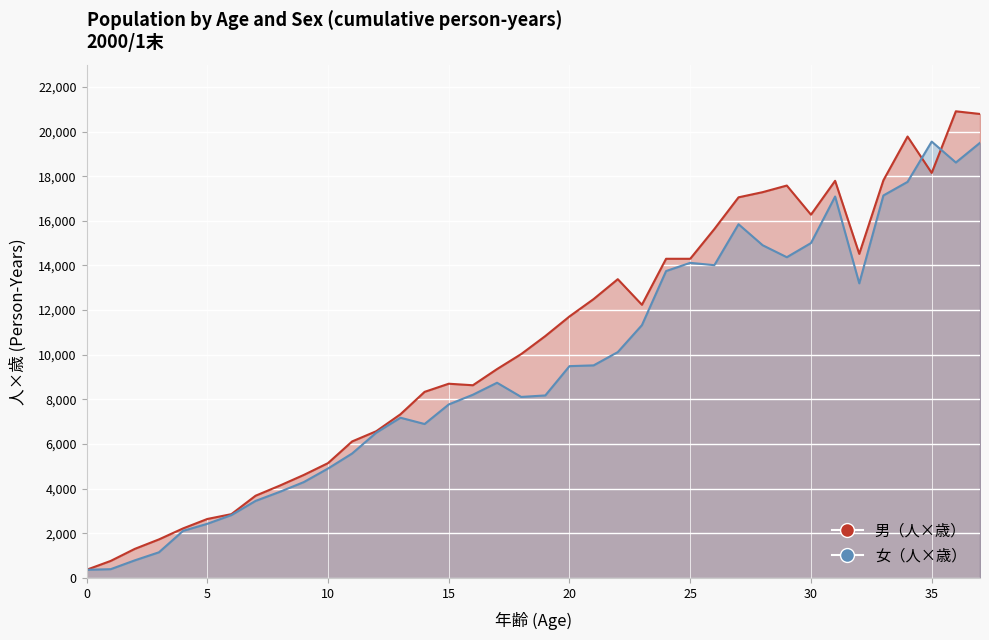

Where is 男（人×歳） nearest to the value 10638?

19